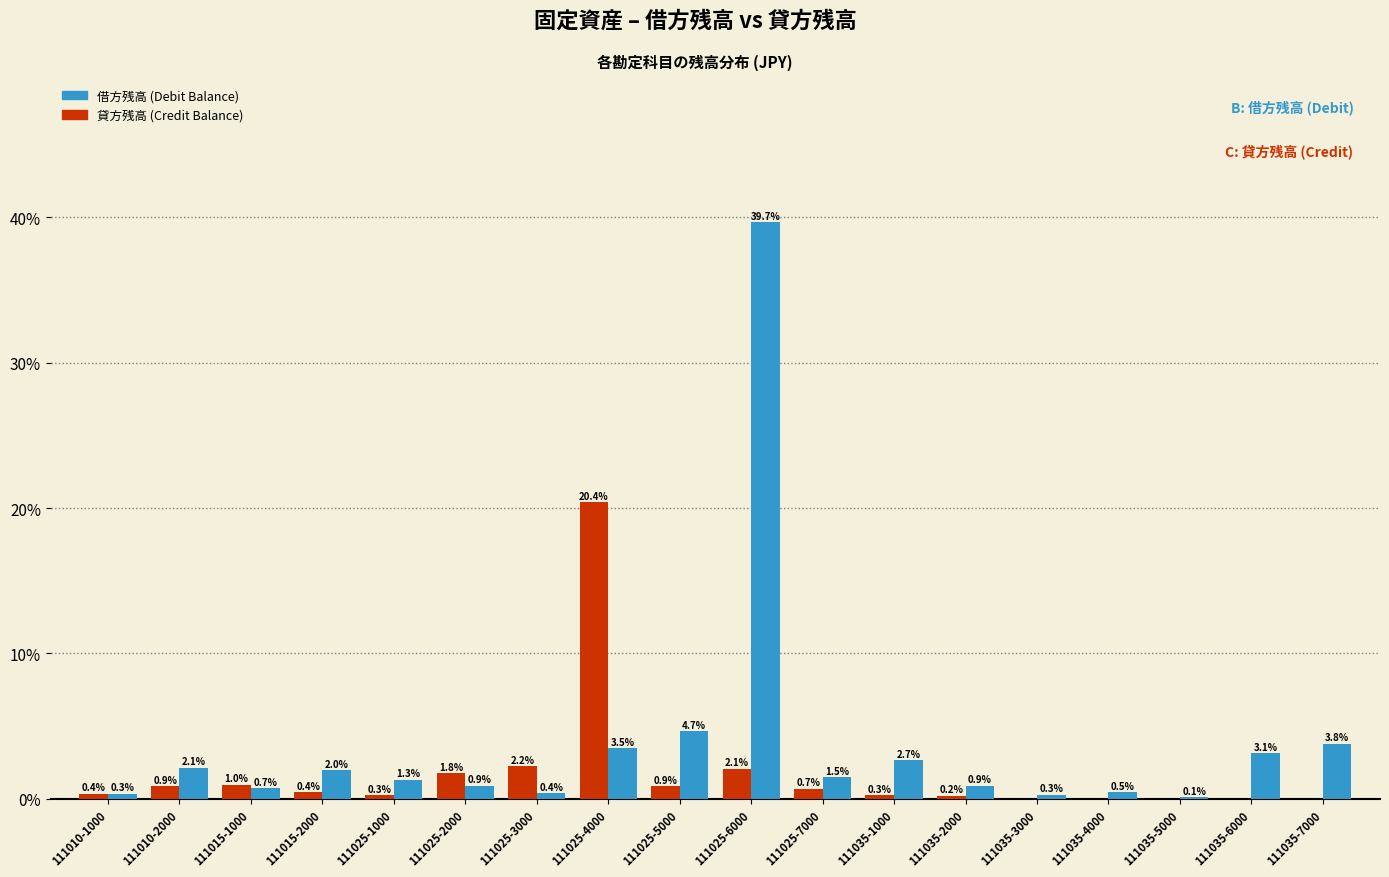

Reading right to left, list all the values displayed in this chart.

貸方残高: 111035-7000=0.0	111035-6000=0.0	111035-5000=0.0	111035-4000=0.0	111035-3000=0.0	111035-2000=0.2	111035-1000=0.3	111025-7000=0.7	111025-6000=2.1	111025-5000=0.9	111025-4000=20.4	111025-3000=2.2	111025-2000=1.8	111025-1000=0.3	111015-2000=0.4	111015-1000=1.0	111010-2000=0.9	111010-1000=0.4
借方残高: 111035-7000=3.8	111035-6000=3.1	111035-5000=0.1	111035-4000=0.5	111035-3000=0.3	111035-2000=0.9	111035-1000=2.7	111025-7000=1.5	111025-6000=39.7	111025-5000=4.7	111025-4000=3.5	111025-3000=0.4	111025-2000=0.9	111025-1000=1.3	111015-2000=2.0	111015-1000=0.7	111010-2000=2.1	111010-1000=0.3